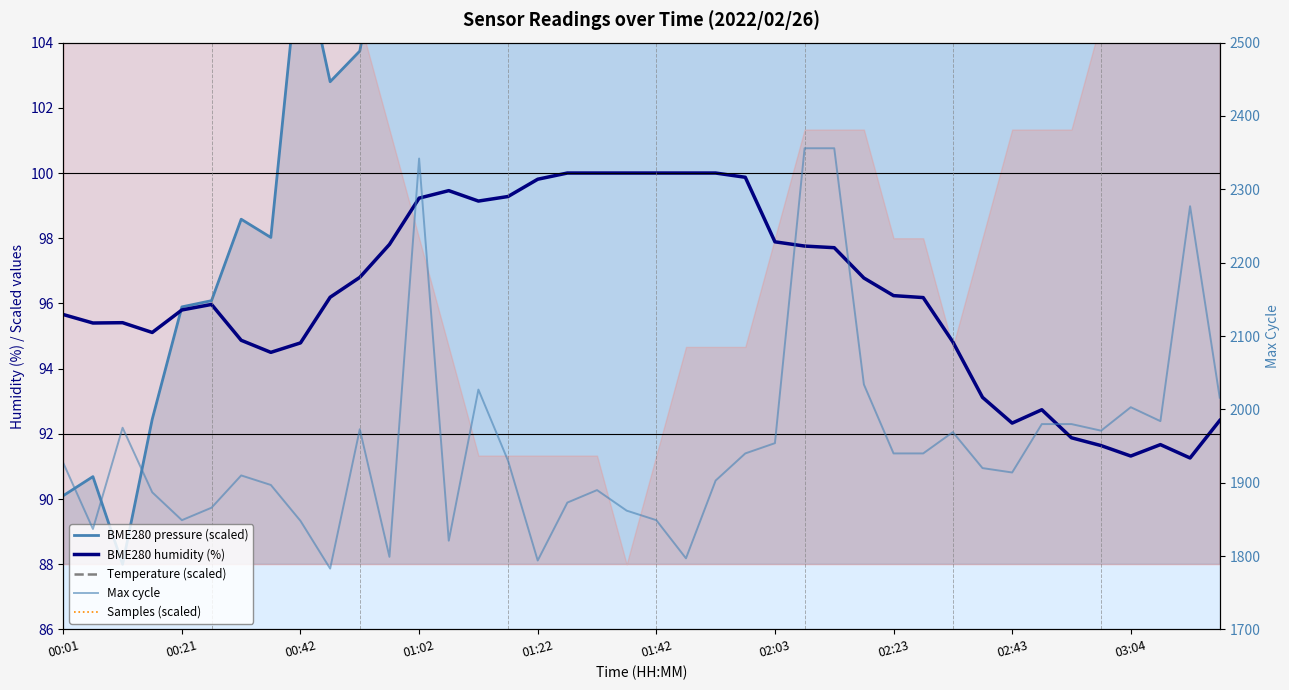

Which series has the widest spread of values?

Max cycle